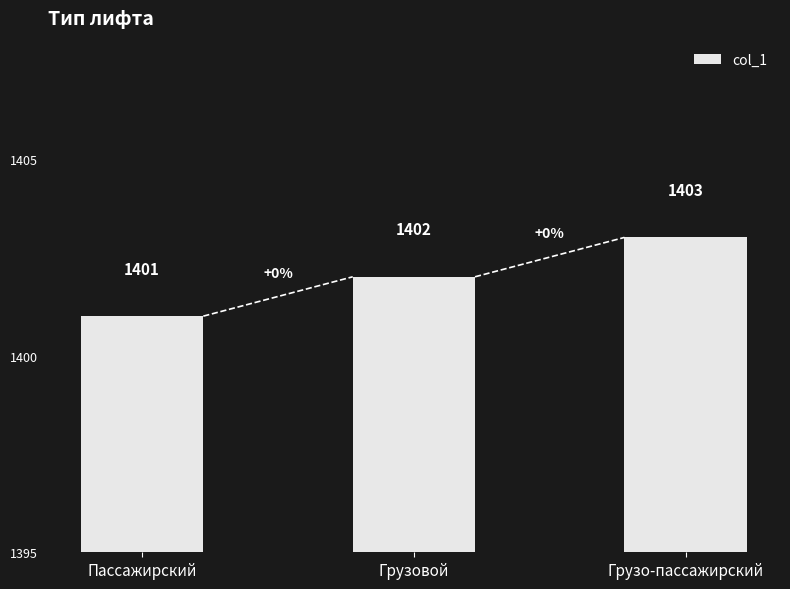

Which has a higher value, Грузовой or Грузо-пассажирский?

Грузо-пассажирский